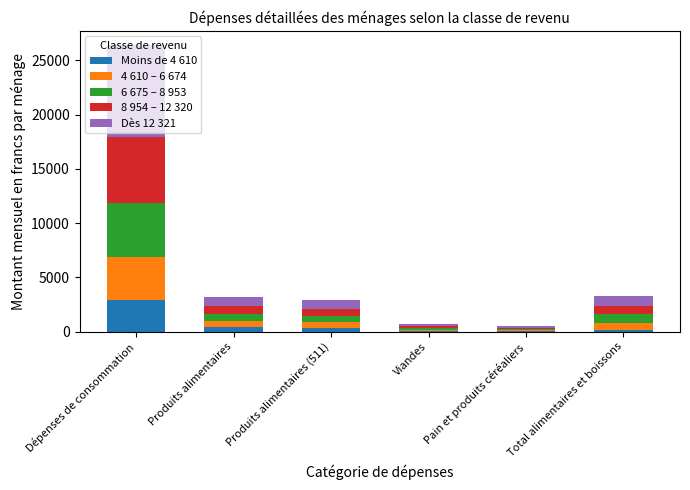

What is the sum of all Moins de 4 610 values?

4011.1